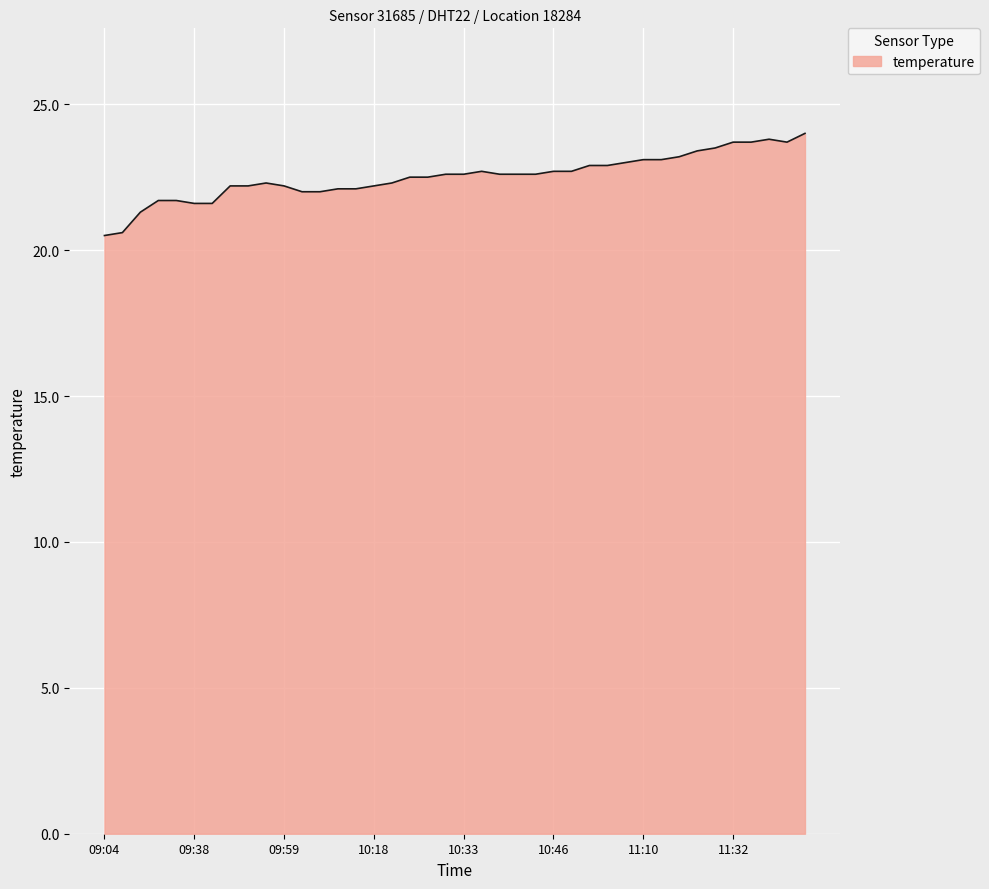

What is the smallest value displayed?

20.5